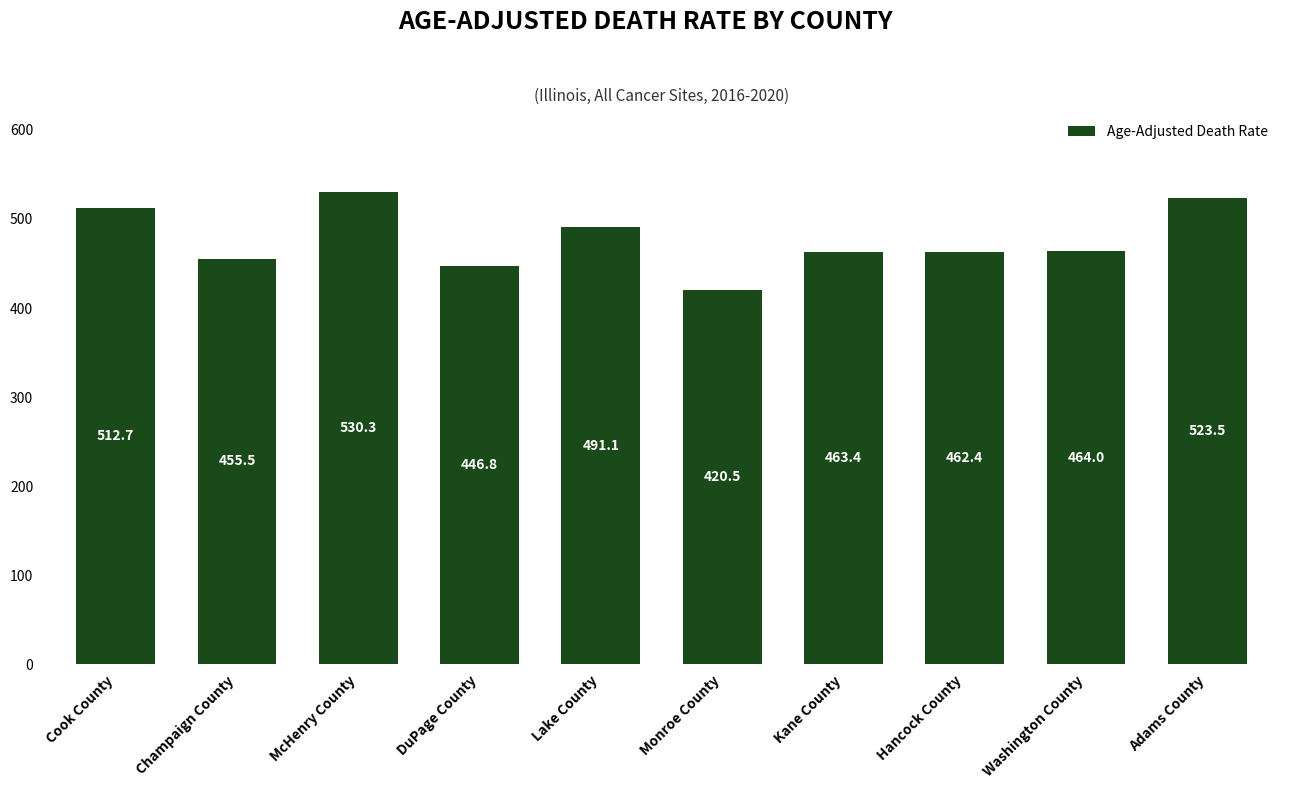

Reading left to right, extract all data points from this chart.

512.7	455.5	530.3	446.8	491.1	420.5	463.4	462.4	464.0	523.5